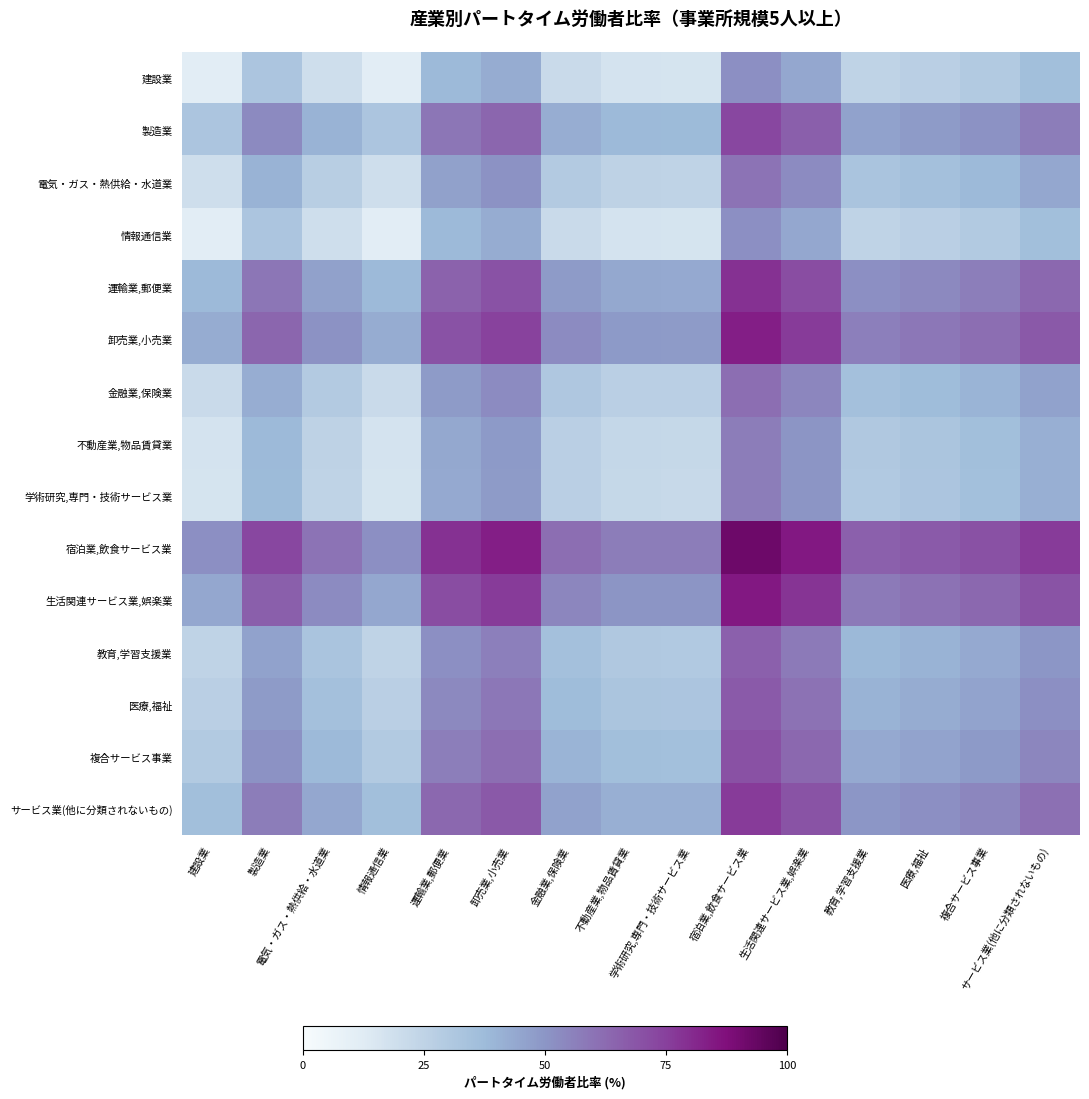

Reading right to left, transcribe all the data shown in this chart.

建設業: サービス業(他に分類されないもの)=35.9	複合サービス事業=29.8	医療,福祉=26.9	教育,学習支援業=24.9	生活関連サービス業,娯楽業=44.4	宿泊業,飲食サービス業=51.6	学術研究,専門・技術サービス業=16.6	不動産業,物品賃貸業=16.9	金融業,保険業=21.1	卸売業,小売業=42.8	運輸業,郵便業=38.1	情報通信業=11.1	電気・ガス・熱供給・水道業=19.4	製造業=32.3	建設業=11.1
製造業: サービス業(他に分類されないもの)=57.1	複合サービス事業=51.0	医療,福祉=48.0	教育,学習支援業=46.0	生活関連サービス業,娯楽業=65.7	宿泊業,飲食サービス業=72.8	学術研究,専門・技術サービス業=37.9	不動産業,物品賃貸業=38.1	金融業,保険業=42.4	卸売業,小売業=64.0	運輸業,郵便業=59.3	情報通信業=32.3	電気・ガス・熱供給・水道業=40.6	製造業=53.5	建設業=32.3
電気・ガス・熱供給・水道業: サービス業(他に分類されないもの)=44.2	複合サービス事業=38.1	医療,福祉=35.1	教育,学習支援業=33.1	生活関連サービス業,娯楽業=52.8	宿泊業,飲食サービス業=59.9	学術研究,専門・技術サービス業=24.9	不動産業,物品賃貸業=25.2	金融業,保険業=29.4	卸売業,小売業=51.1	運輸業,郵便業=46.4	情報通信業=19.4	電気・ガス・熱供給・水道業=27.7	製造業=40.6	建設業=19.4
情報通信業: サービス業(他に分類されないもの)=35.9	複合サービス事業=29.8	医療,福祉=26.9	教育,学習支援業=24.9	生活関連サービス業,娯楽業=44.4	宿泊業,飲食サービス業=51.6	学術研究,専門・技術サービス業=16.6	不動産業,物品賃貸業=16.9	金融業,保険業=21.1	卸売業,小売業=42.8	運輸業,郵便業=38.1	情報通信業=11.1	電気・ガス・熱供給・水道業=19.4	製造業=32.3	建設業=11.1
運輸業,郵便業: サービス業(他に分類されないもの)=62.9	複合サービス事業=56.8	医療,福祉=53.8	教育,学習支援業=51.8	生活関連サービス業,娯楽業=71.4	宿泊業,飲食サービス業=78.6	学術研究,専門・技術サービス業=43.6	不動産業,物品賃貸業=43.9	金融業,保険業=48.1	卸売業,小売業=69.8	運輸業,郵便業=65.1	情報通信業=38.1	電気・ガス・熱供給・水道業=46.4	製造業=59.3	建設業=38.1
卸売業,小売業: サービス業(他に分類されないもの)=67.7	複合サービス事業=61.5	医療,福祉=58.6	教育,学習支援業=56.6	生活関連サービス業,娯楽業=76.2	宿泊業,飲食サービス業=83.3	学術研究,専門・技術サービス業=48.4	不動産業,物品賃貸業=48.6	金融業,保険業=52.9	卸売業,小売業=74.6	運輸業,郵便業=69.8	情報通信業=42.8	電気・ガス・熱供給・水道業=51.1	製造業=64.0	建設業=42.8
金融業,保険業: サービス業(他に分類されないもの)=46.0	複合サービス事業=39.9	医療,福祉=36.9	教育,学習支援業=34.9	生活関連サービス業,娯楽業=54.5	宿泊業,飲食サービス業=61.6	学術研究,専門・技術サービス業=26.7	不動産業,物品賃貸業=26.9	金融業,保険業=31.2	卸売業,小売業=52.9	運輸業,郵便業=48.1	情報通信業=21.1	電気・ガス・熱供給・水道業=29.4	製造業=42.4	建設業=21.1
不動産業,物品賃貸業: サービス業(他に分類されないもの)=41.7	複合サービス事業=35.6	医療,福祉=32.6	教育,学習支援業=30.6	生活関連サービス業,娯楽業=50.2	宿泊業,飲食サービス業=57.4	学術研究,専門・技術サービス業=22.4	不動産業,物品賃貸業=22.7	金融業,保険業=26.9	卸売業,小売業=48.6	運輸業,郵便業=43.9	情報通信業=16.9	電気・ガス・熱供給・水道業=25.2	製造業=38.1	建設業=16.9
学術研究,専門・技術サービス業: サービス業(他に分類されないもの)=41.5	複合サービス事業=35.4	医療,福祉=32.4	教育,学習支援業=30.4	生活関連サービス業,娯楽業=50.0	宿泊業,飲食サービス業=57.1	学術研究,専門・技術サービス業=22.2	不動産業,物品賃貸業=22.4	金融業,保険業=26.7	卸売業,小売業=48.4	運輸業,郵便業=43.6	情報通信業=16.6	電気・ガス・熱供給・水道業=24.9	製造業=37.9	建設業=16.6
宿泊業,飲食サービス業: サービス業(他に分類されないもの)=76.4	複合サービス事業=70.3	医療,福祉=67.3	教育,学習支援業=65.3	生活関連サービス業,娯楽業=84.9	宿泊業,飲食サービス業=92.1	学術研究,専門・技術サービス業=57.1	不動産業,物品賃貸業=57.4	金融業,保険業=61.6	卸売業,小売業=83.3	運輸業,郵便業=78.6	情報通信業=51.6	電気・ガス・熱供給・水道業=59.9	製造業=72.8	建設業=51.6
生活関連サービス業,娯楽業: サービス業(他に分類されないもの)=69.2	複合サービス事業=63.1	医療,福祉=60.2	教育,学習支援業=58.2	生活関連サービス業,娯楽業=77.8	宿泊業,飲食サービス業=84.9	学術研究,専門・技術サービス業=50.0	不動産業,物品賃貸業=50.2	金融業,保険業=54.5	卸売業,小売業=76.2	運輸業,郵便業=71.4	情報通信業=44.4	電気・ガス・熱供給・水道業=52.8	製造業=65.7	建設業=44.4
教育,学習支援業: サービス業(他に分類されないもの)=49.7	複合サービス事業=43.5	医療,福祉=40.6	教育,学習支援業=38.6	生活関連サービス業,娯楽業=58.2	宿泊業,飲食サービス業=65.3	学術研究,専門・技術サービス業=30.4	不動産業,物品賃貸業=30.6	金融業,保険業=34.9	卸売業,小売業=56.6	運輸業,郵便業=51.8	情報通信業=24.9	電気・ガス・熱供給・水道業=33.1	製造業=46.0	建設業=24.9
医療,福祉: サービス業(他に分類されないもの)=51.7	複合サービス事業=45.5	医療,福祉=42.6	教育,学習支援業=40.6	生活関連サービス業,娯楽業=60.2	宿泊業,飲食サービス業=67.3	学術研究,専門・技術サービス業=32.4	不動産業,物品賃貸業=32.6	金融業,保険業=36.9	卸売業,小売業=58.6	運輸業,郵便業=53.8	情報通信業=26.9	電気・ガス・熱供給・水道業=35.1	製造業=48.0	建設業=26.9
複合サービス事業: サービス業(他に分類されないもの)=54.6	複合サービス事業=48.5	医療,福祉=45.5	教育,学習支援業=43.5	生活関連サービス業,娯楽業=63.1	宿泊業,飲食サービス業=70.3	学術研究,専門・技術サービス業=35.4	不動産業,物品賃貸業=35.6	金融業,保険業=39.9	卸売業,小売業=61.5	運輸業,郵便業=56.8	情報通信業=29.8	電気・ガス・熱供給・水道業=38.1	製造業=51.0	建設業=29.8
サービス業(他に分類されないもの): サービス業(他に分類されないもの)=60.7	複合サービス事業=54.6	医療,福祉=51.7	教育,学習支援業=49.7	生活関連サービス業,娯楽業=69.2	宿泊業,飲食サービス業=76.4	学術研究,専門・技術サービス業=41.5	不動産業,物品賃貸業=41.7	金融業,保険業=46.0	卸売業,小売業=67.7	運輸業,郵便業=62.9	情報通信業=35.9	電気・ガス・熱供給・水道業=44.2	製造業=57.1	建設業=35.9